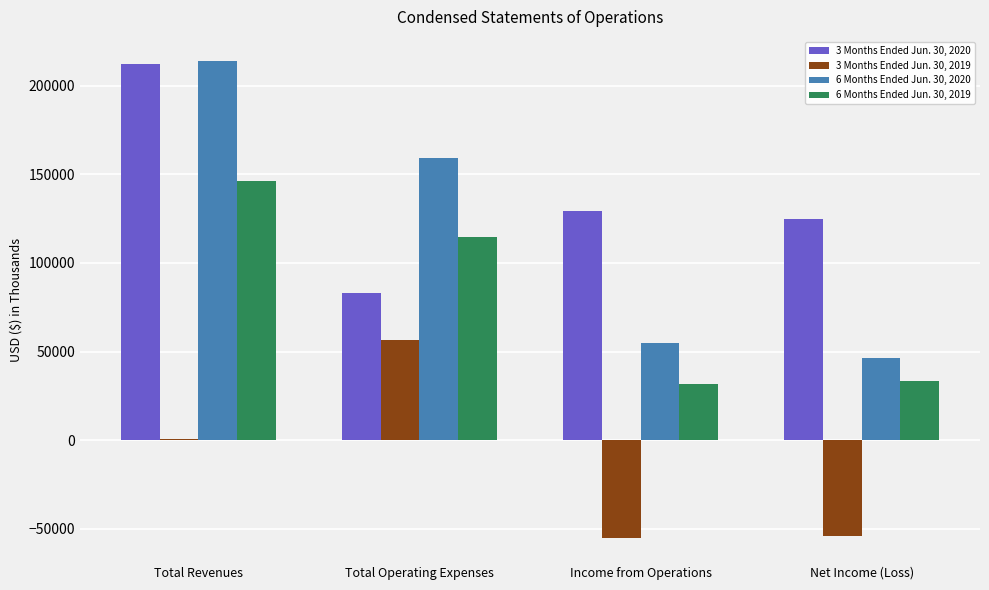

Is it true that 3 Months Ended Jun. 30, 2020 equals 163885 at Net Income (Loss)?

False